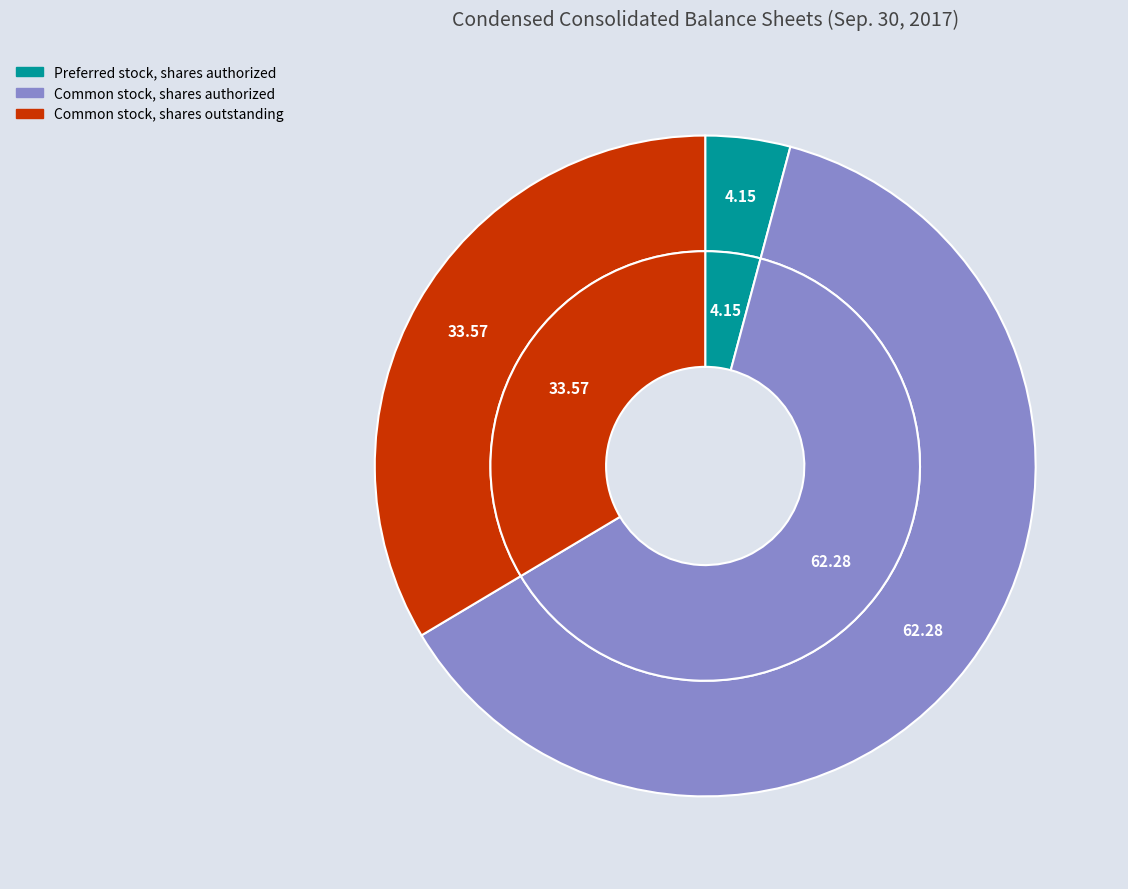

Is it true that Preferred stock, shares authorized is 1% of the pie?

False